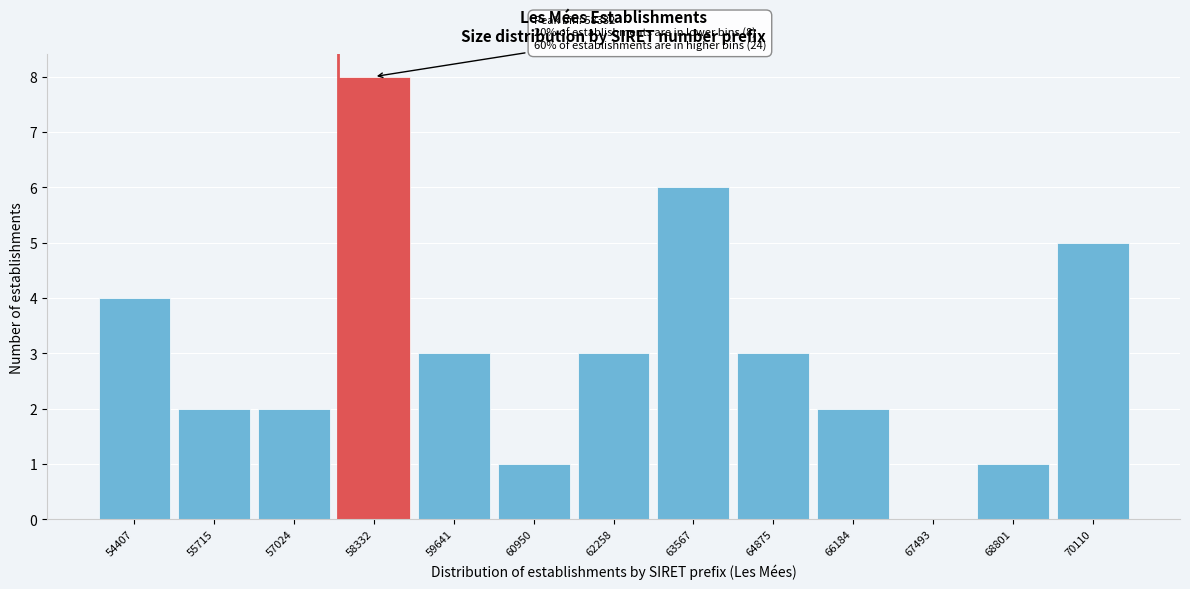

Reading left to right, list all the values displayed in this chart.

54407=4	55715=2	57024=2	58332=8	59641=3	60950=1	62258=3	63567=6	64875=3	66184=2	67493=0	68801=1	70110=5